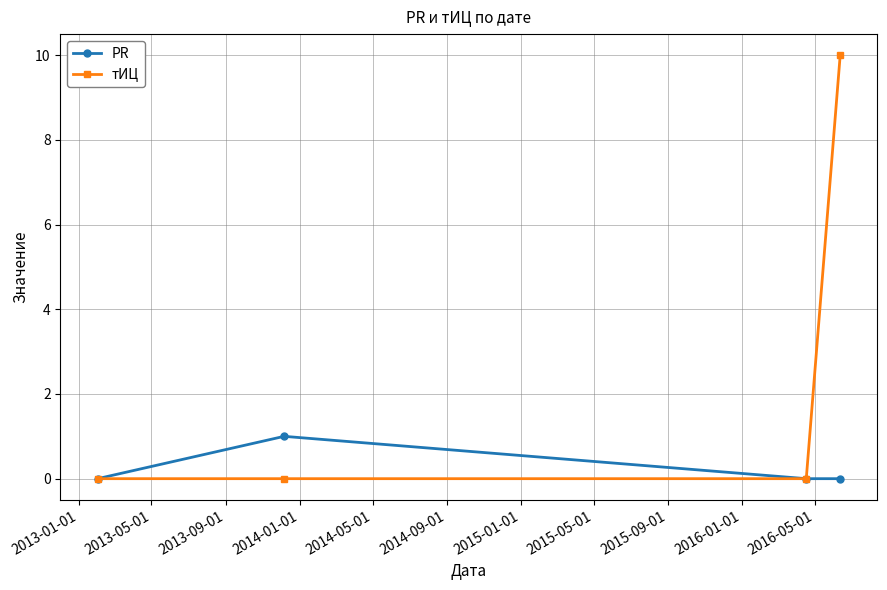

Which series has the largest total across all categories?

тИЦ